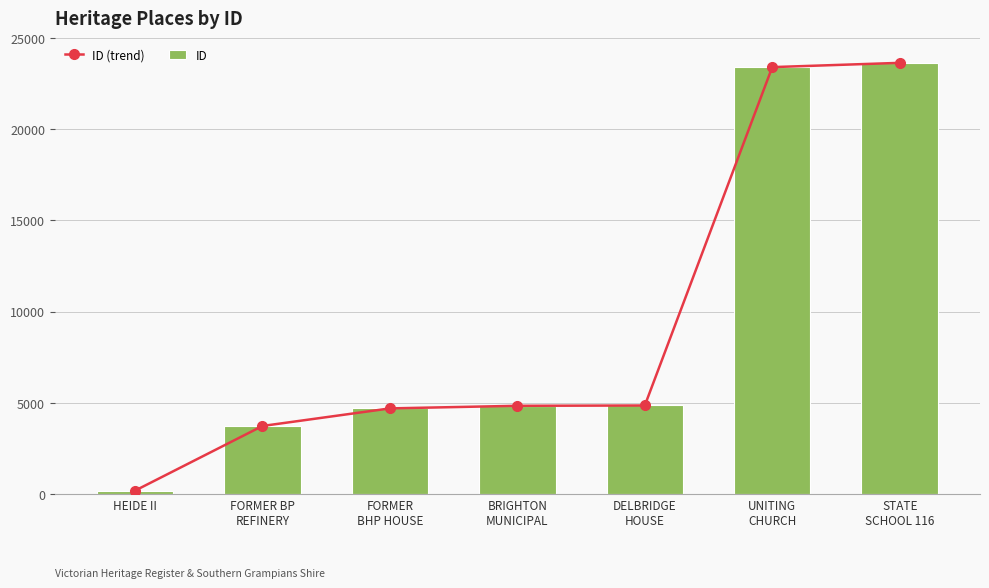

What are all the series names shown in the legend?

ID (trend), ID